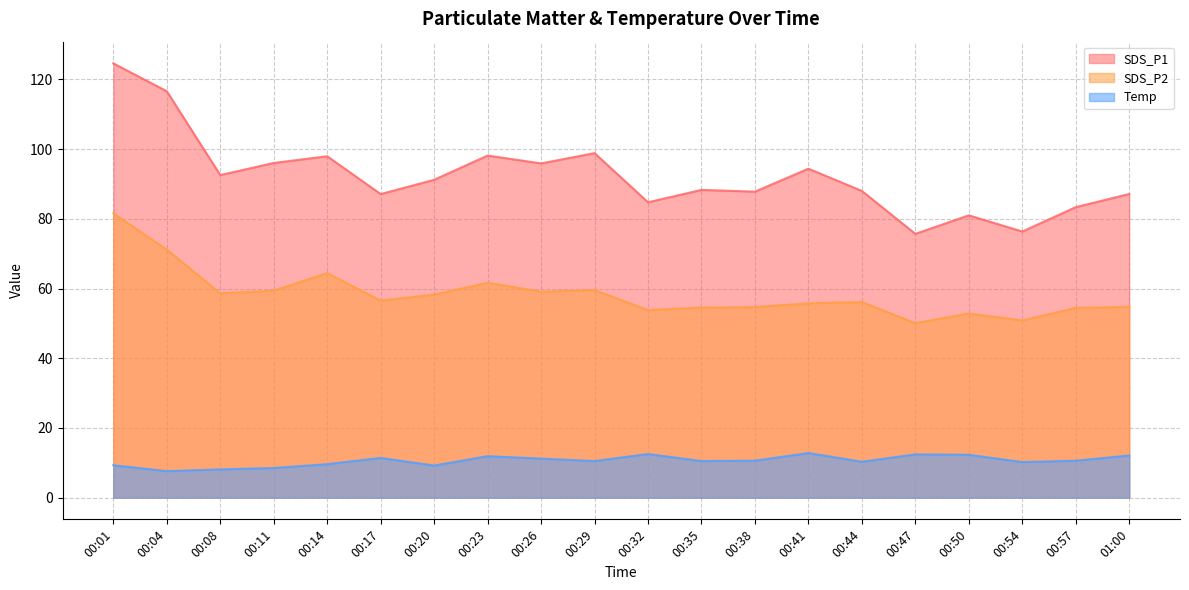

In SDS_P2, how many points are higher than both neighbors (excluding endpoints)?

5